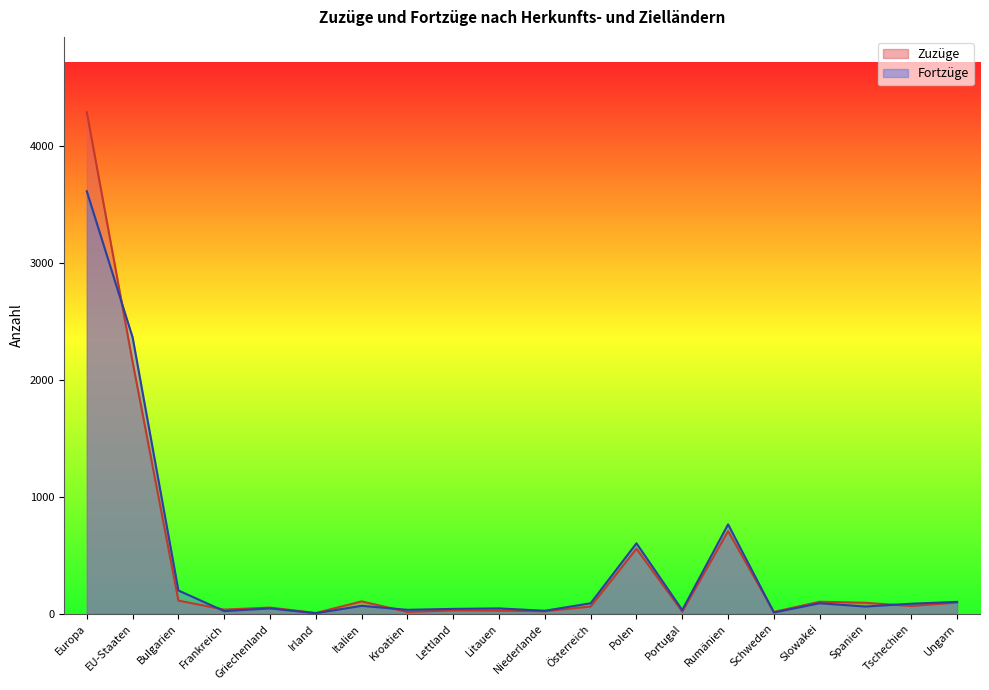

What is the maximum value shown in the chart?

4285